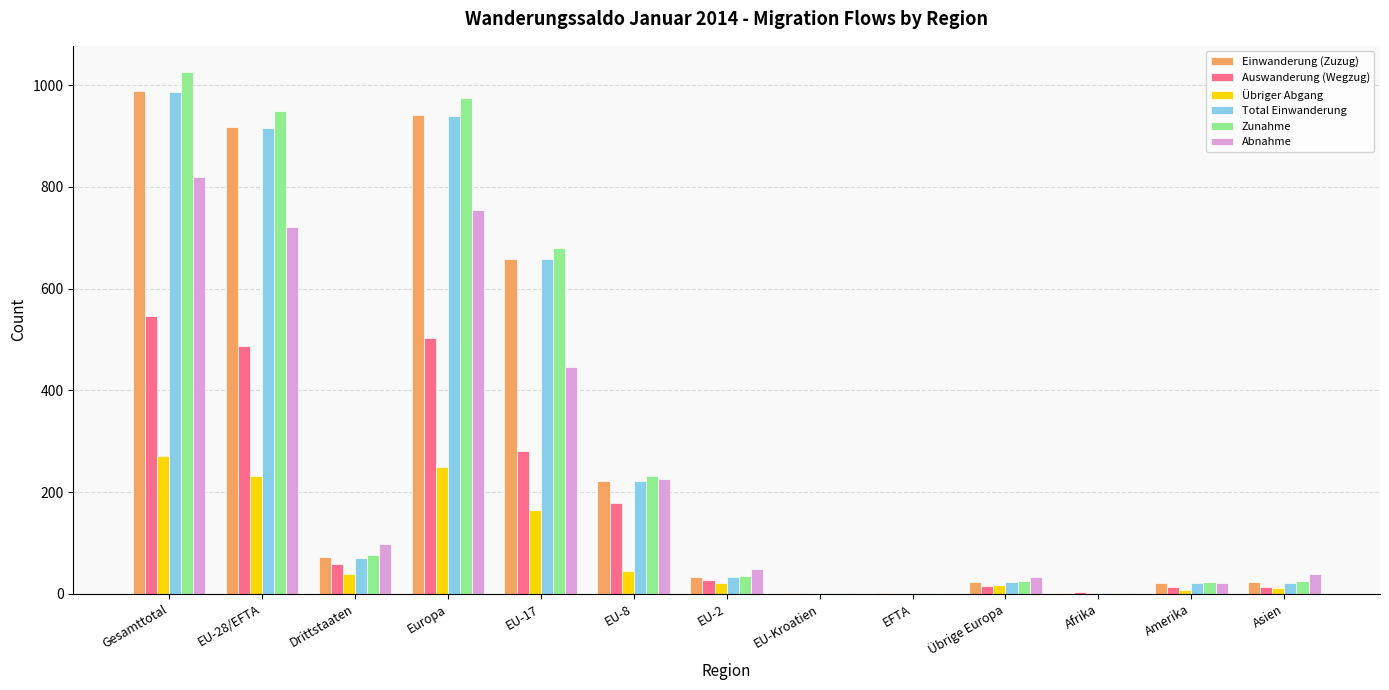

What is the maximum value shown in the chart?

1026